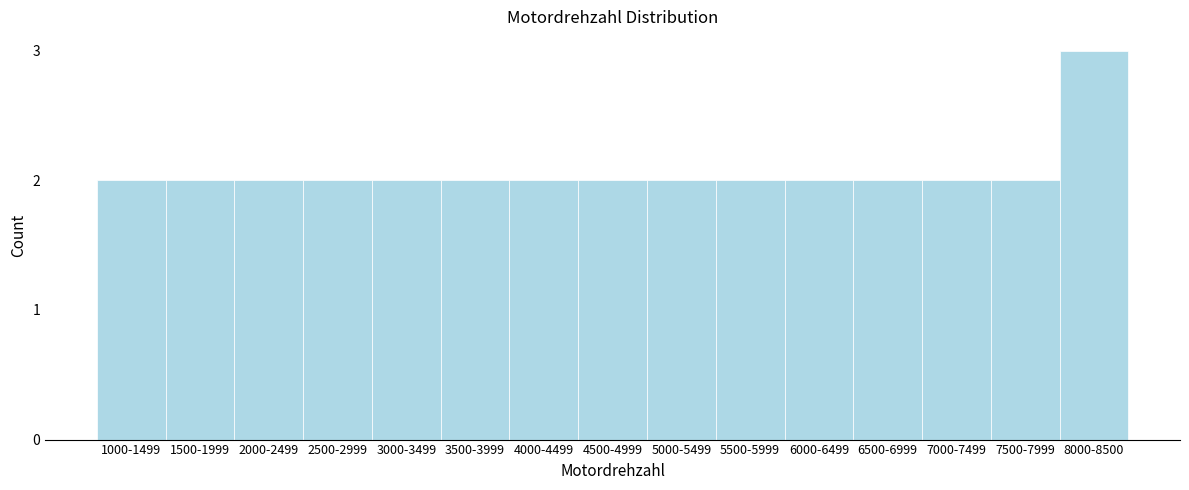

Reading left to right, list all the values displayed in this chart.

1000-1499=2	1500-1999=2	2000-2499=2	2500-2999=2	3000-3499=2	3500-3999=2	4000-4499=2	4500-4999=2	5000-5499=2	5500-5999=2	6000-6499=2	6500-6999=2	7000-7499=2	7500-7999=2	8000-8500=3